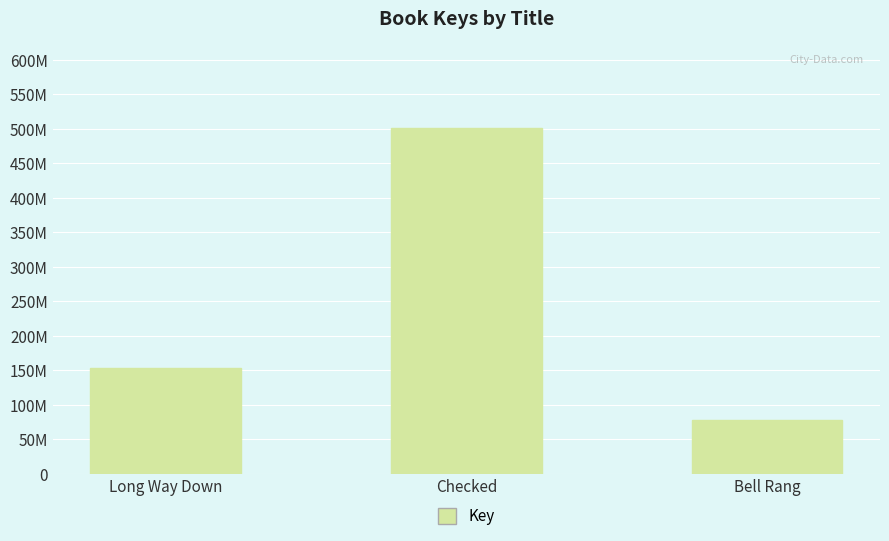

Between Bell Rang and Long Way Down, which is larger?

Long Way Down